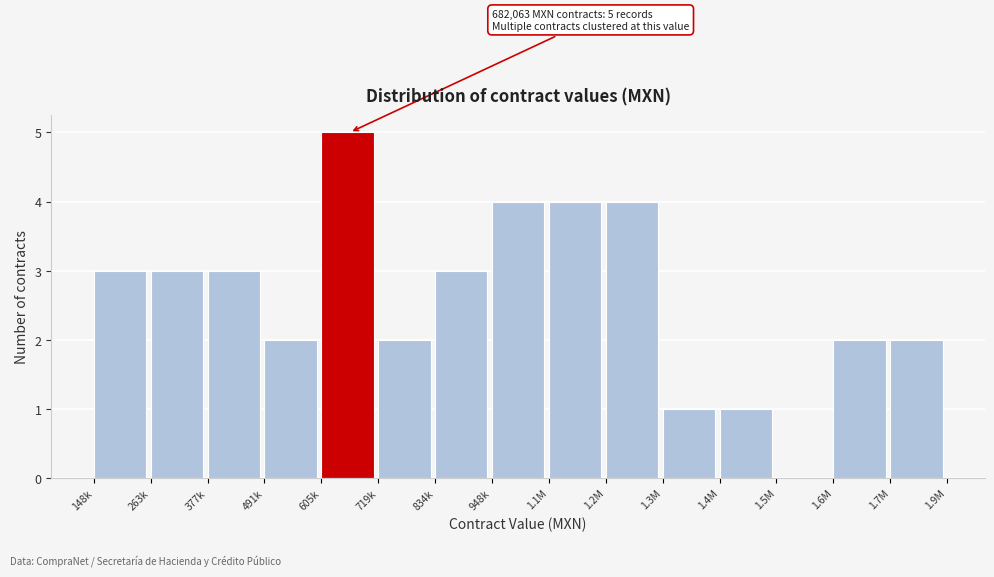

Reading left to right, extract all data points from this chart.

148k=3	263k=3	377k=3	491k=2	605k=5	719k=2	834k=3	948k=4	1.1M=4	1.2M=4	1.3M=1	1.4M=1	1.5M=0	1.6M=2	1.7M=2